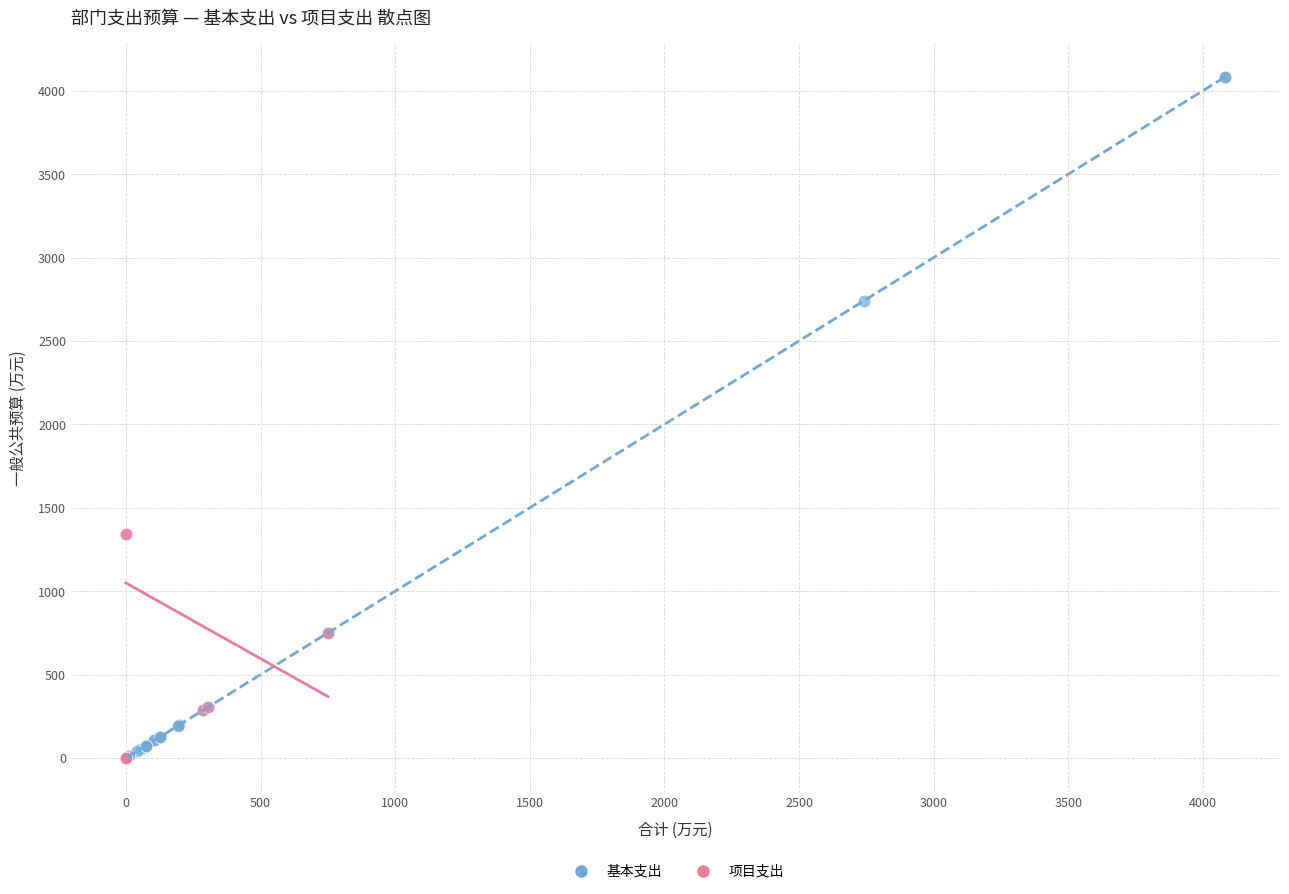

What are all the series names shown in the legend?

基本支出, 项目支出